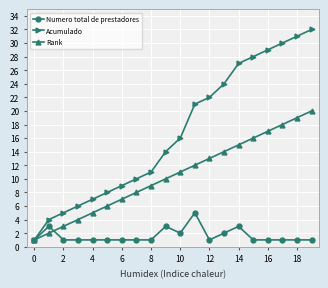

What is the sum of all Numero total de prestadores values?

32